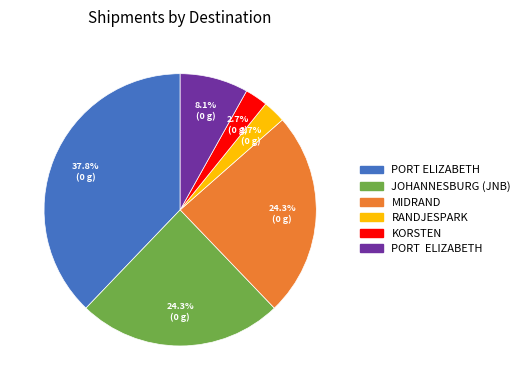

Count the number of slices in the pie.

6